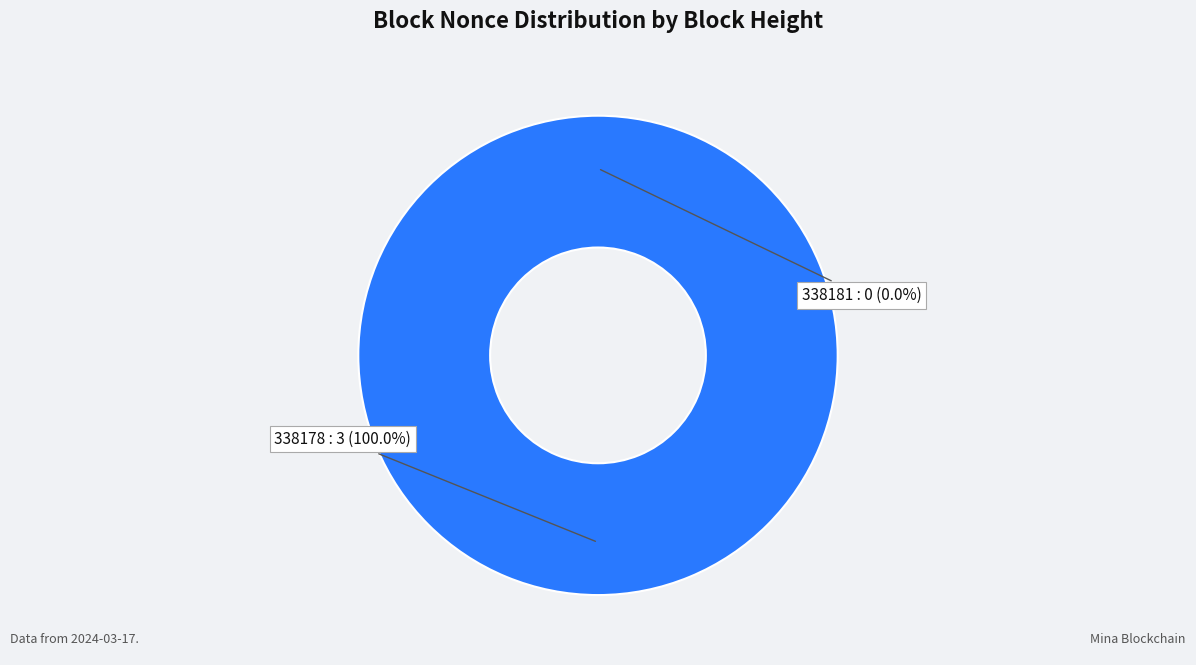

How many slices are in this pie chart?

2